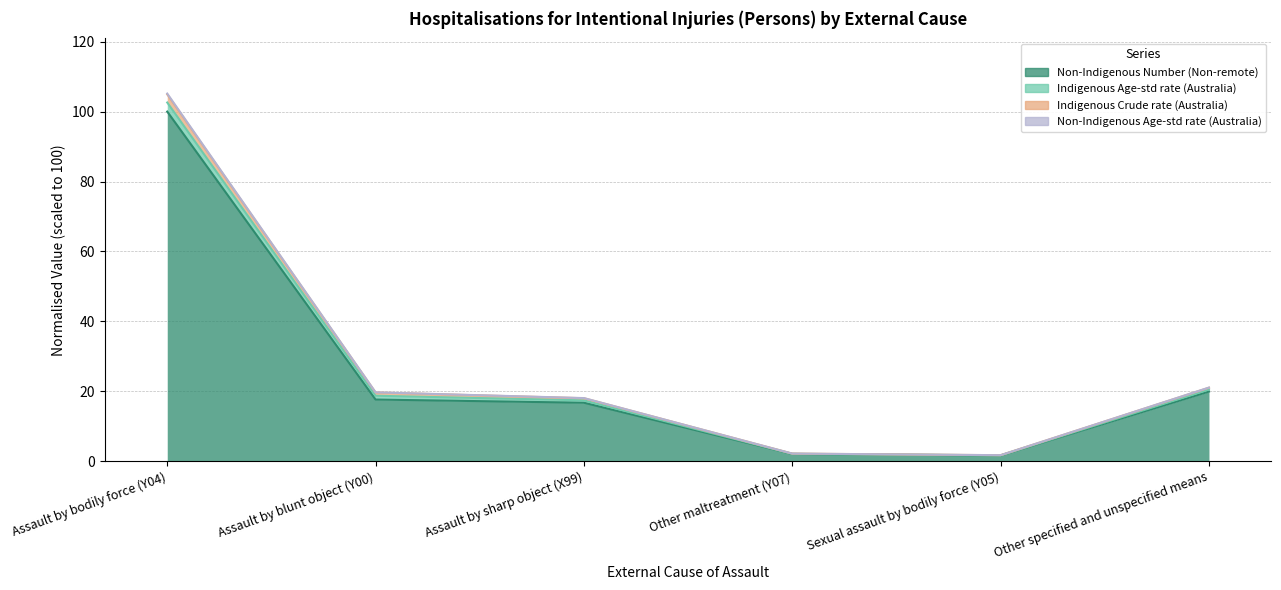

True or false: Non-Indigenous Age-std rate (Australia) and Non-Indigenous Number (Non-remote) cross at least once.

False